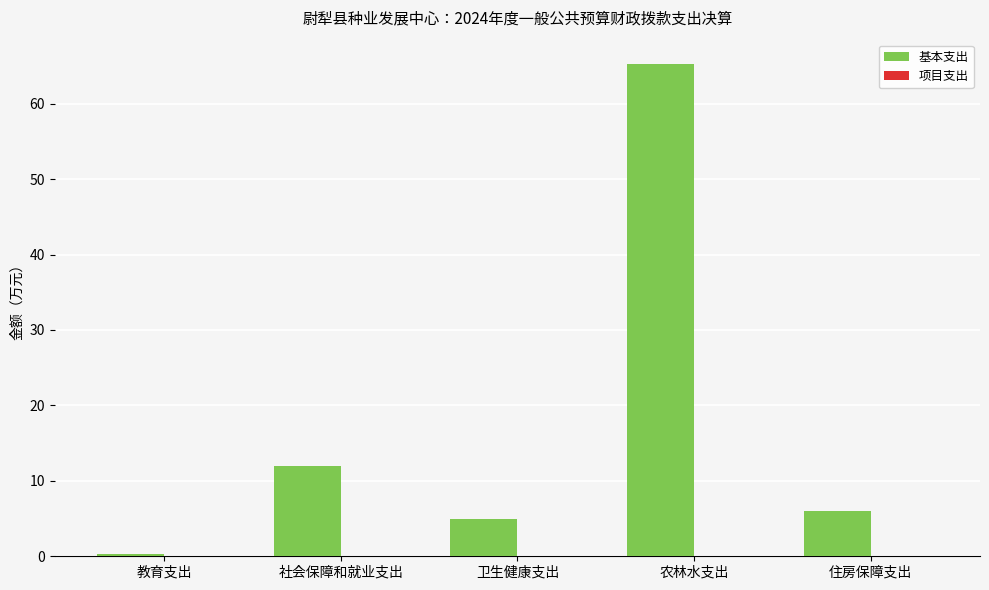

How many categories are shown in the chart?

5